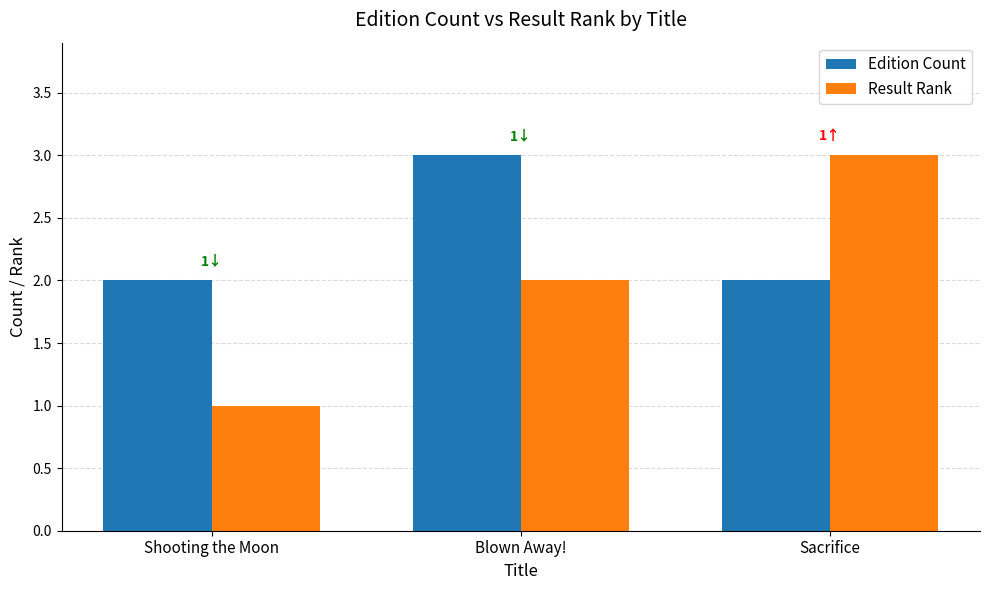

What is the maximum value shown in the chart?

3